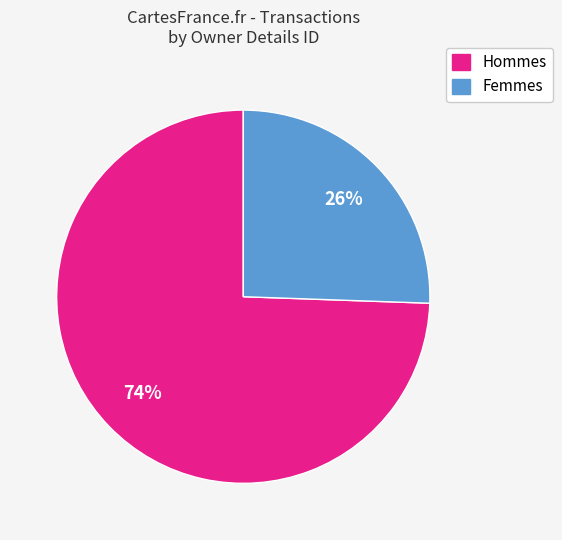

Is there a majority slice in this chart?

Yes